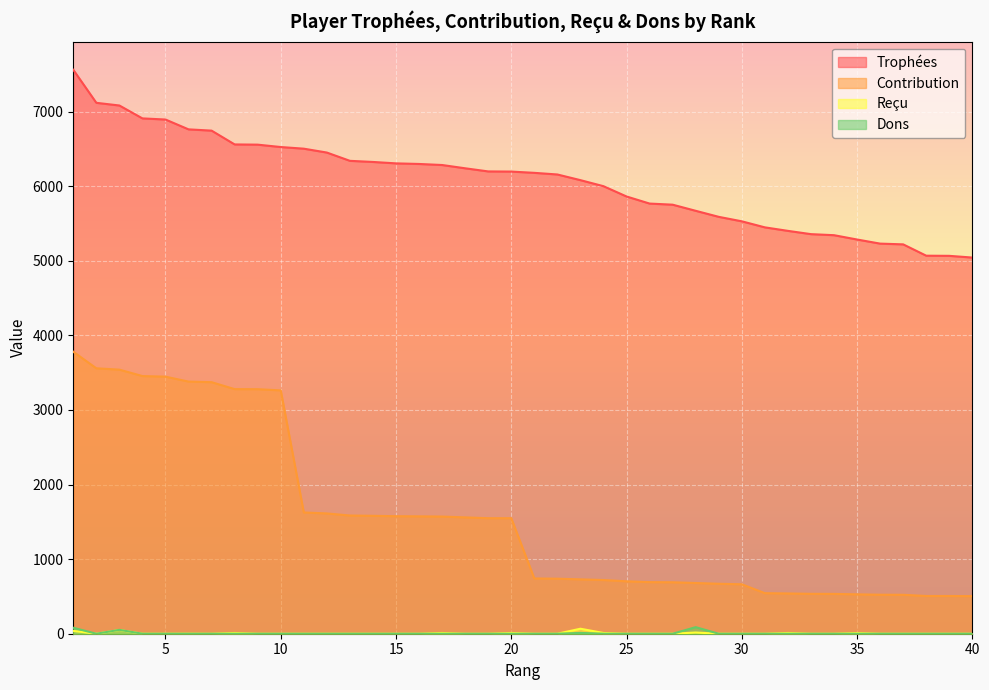

At how many categories does at least one series exceed 99?

40